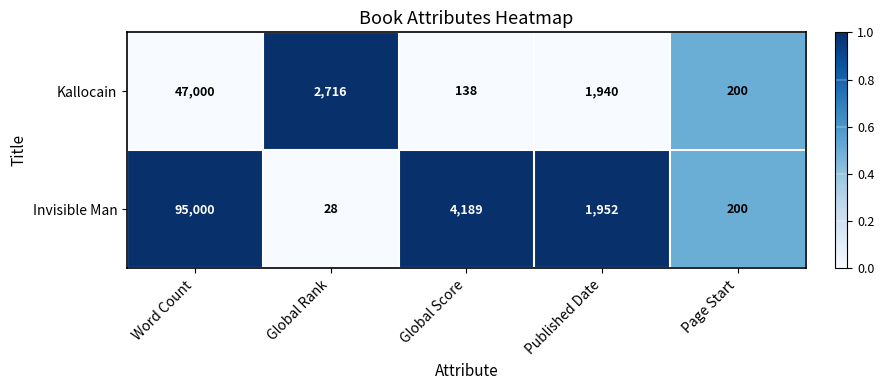

What is the approximate value of Kallocain at Word Count, to the nearest 10?

47000